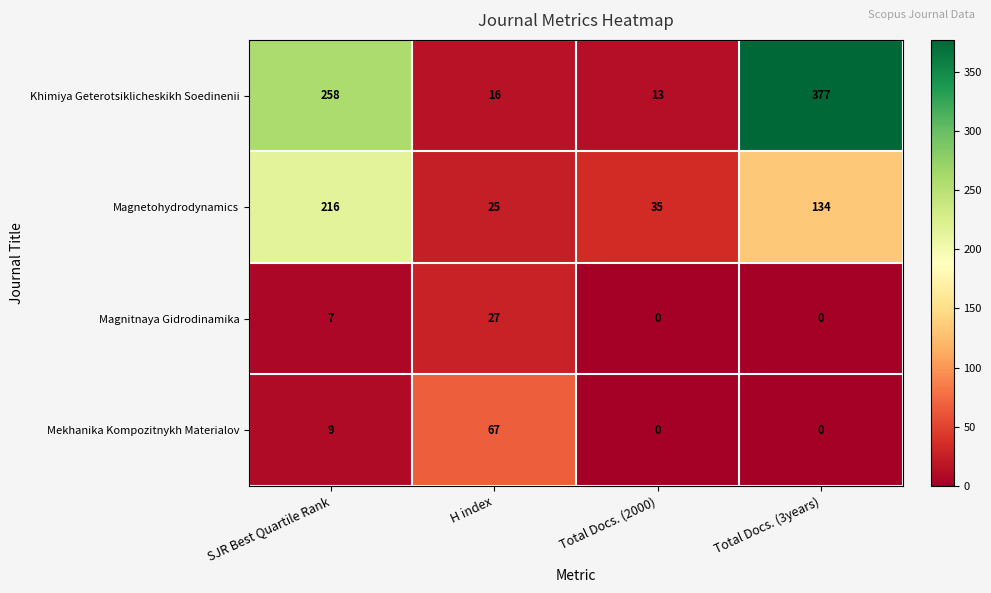

Which label corresponds to the largest value in the chart?

Total Docs. (3years)